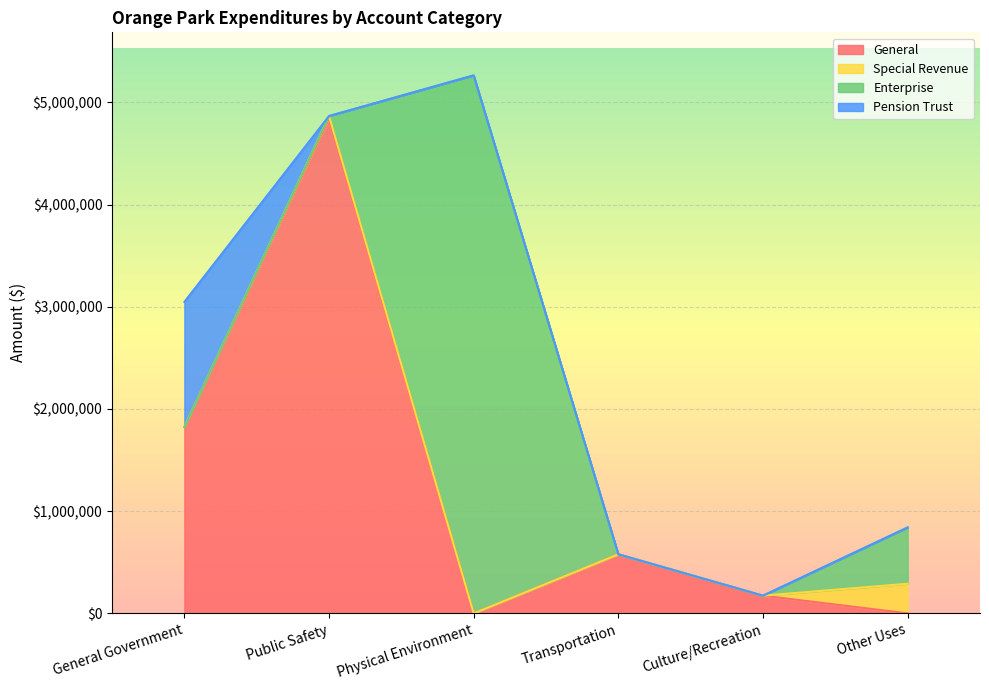

What is the difference between the maximum and minimum values in the Enterprise series?

5263355